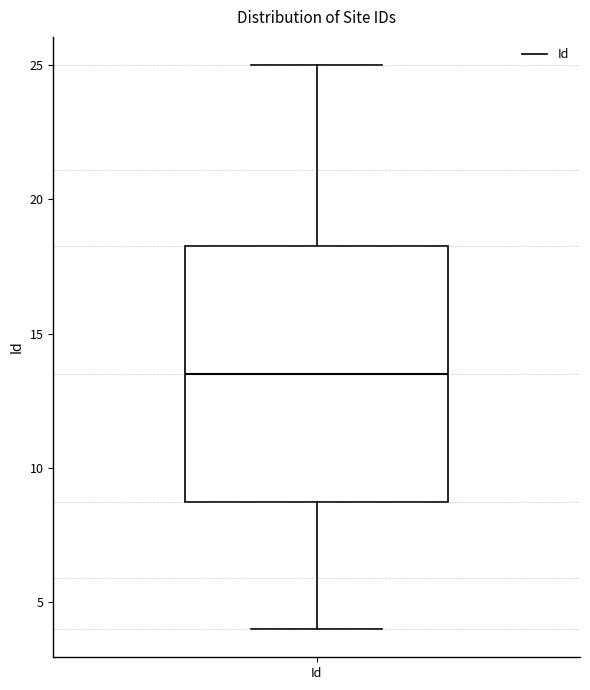

Where is the lower edge of the box for Id on the y-axis? The values are not printed on the chart, so give them approximately, as read against the axis.

9.0